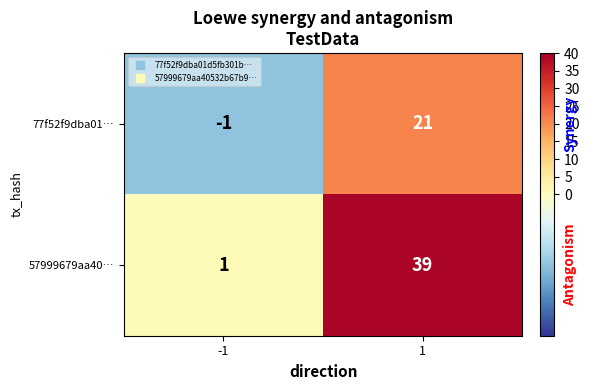

Is it true that 77f52f9dba01… equals -1 at -1?

True